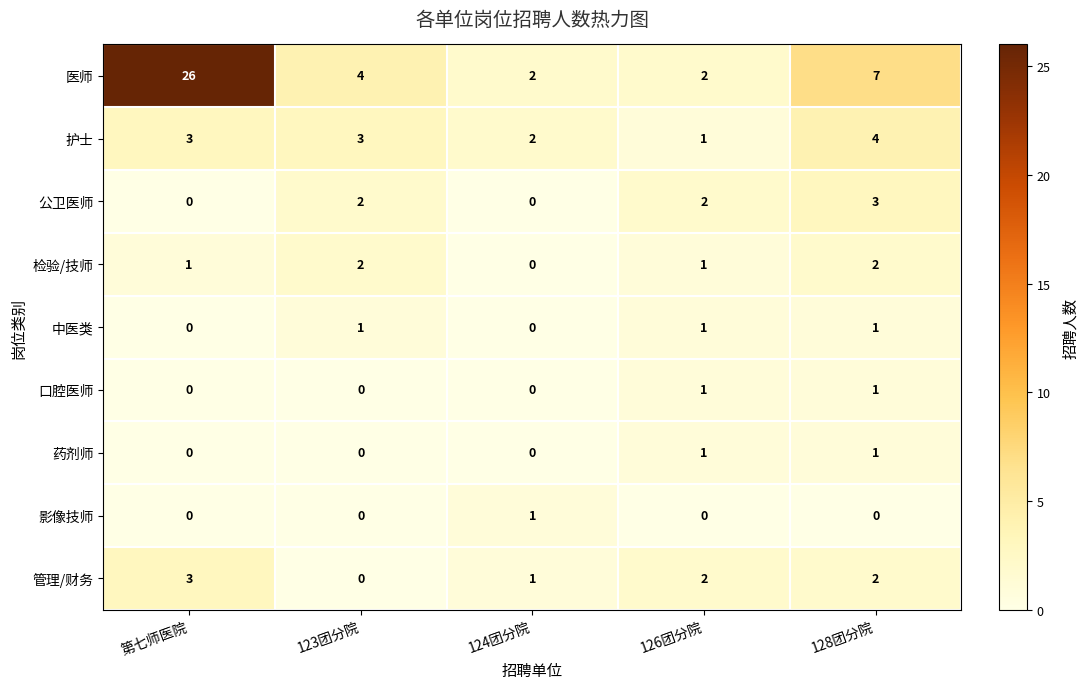

Count the 药剂师 values in the range 0 to 1.

5